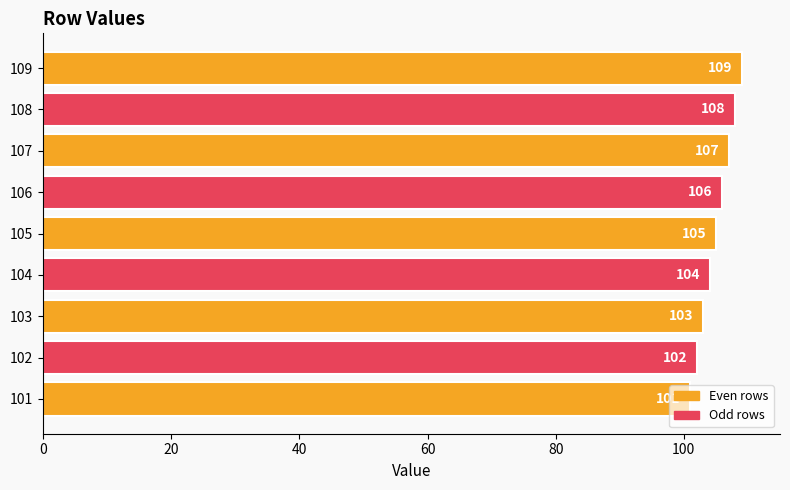

The value at 105 is 105. True or false?

True